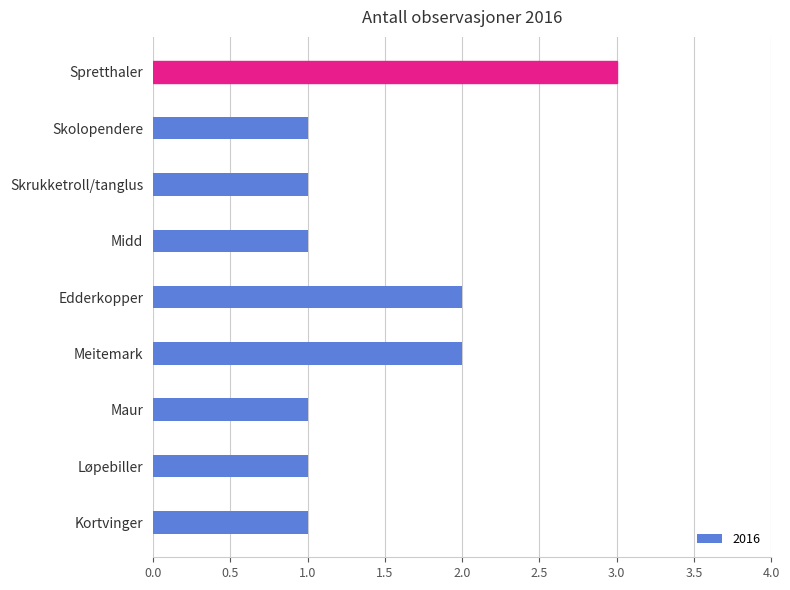

Reading bottom to top, transcribe all the data shown in this chart.

Kortvinger=1	Løpebiller=1	Maur=1	Meitemark=2	Edderkopper=2	Midd=1	Skrukketroll/tanglus=1	Skolopendere=1	Spretthaler=3